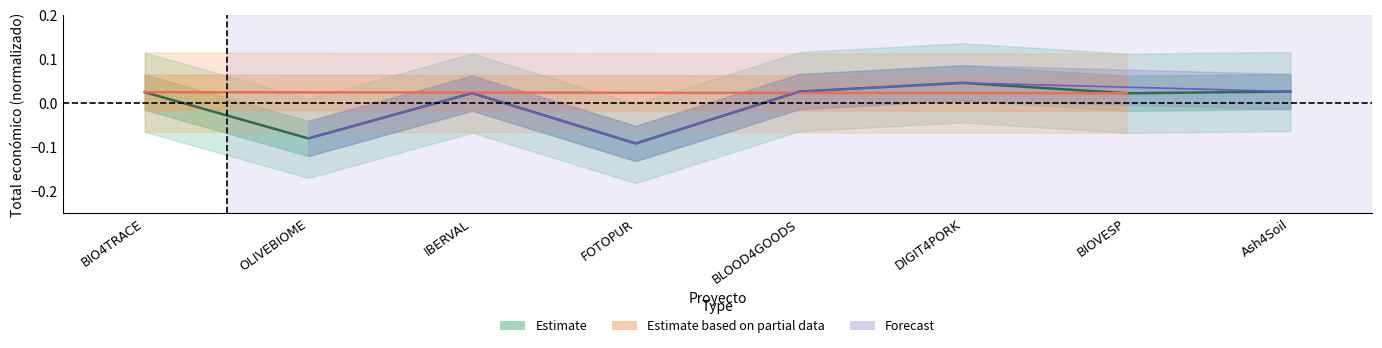

List the labels in order of value, largest first.

DIGIT4PORK, Ash4Soil, BLOOD4GOODS, BIO4TRACE, IBERVAL, BIOVESP, OLIVEBIOME, FOTOPUR